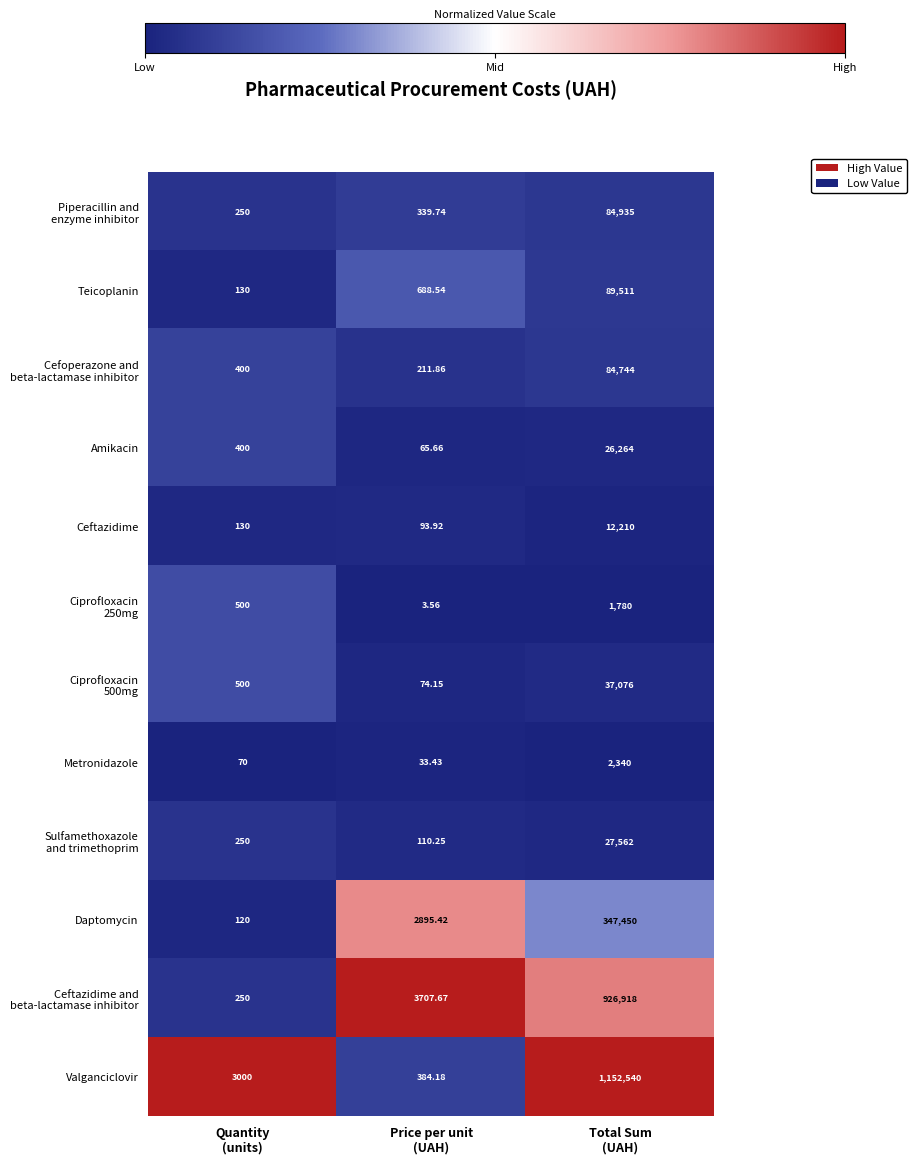

Between Price per unit
(UAH) and Total Sum
(UAH), which series saw the biggest shift?

Valganciclovir